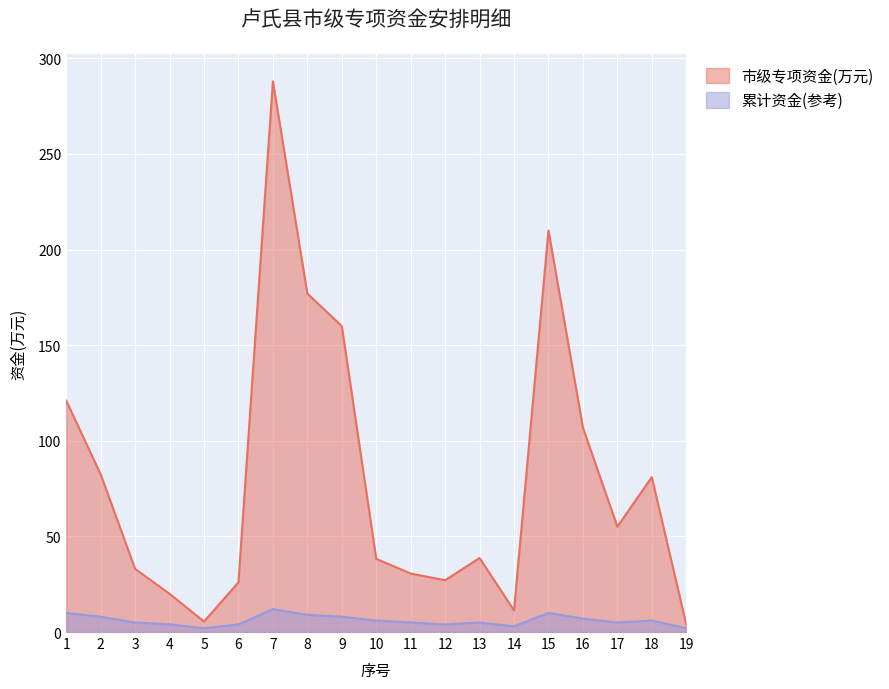

What is the sum of all 累计资金(参考) values?

115.0